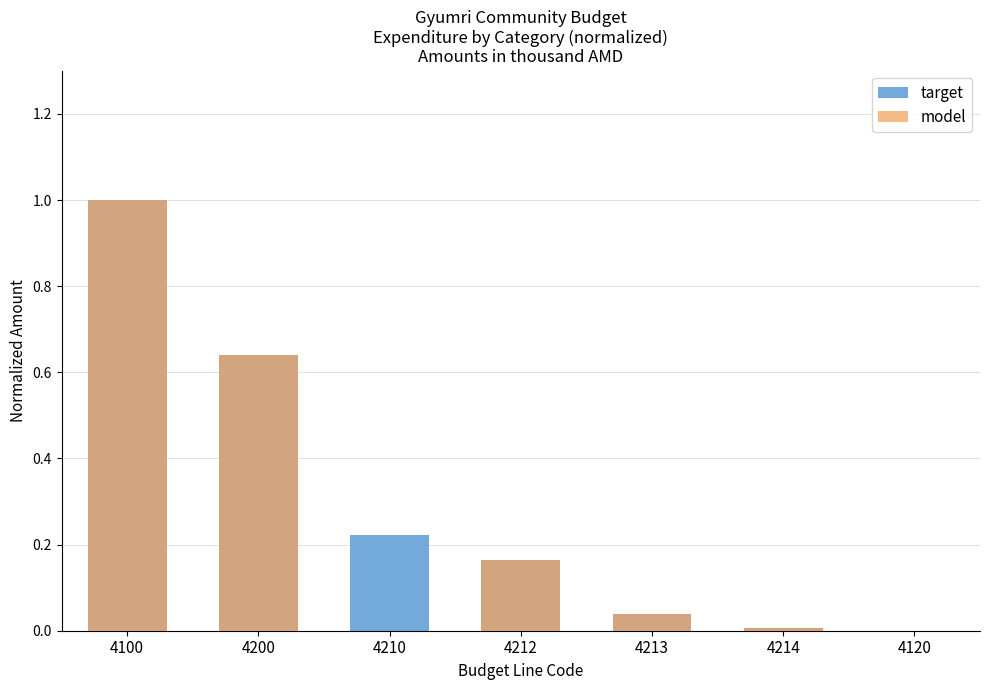

What is the difference between the model values at 4214 and 4200?

0.6